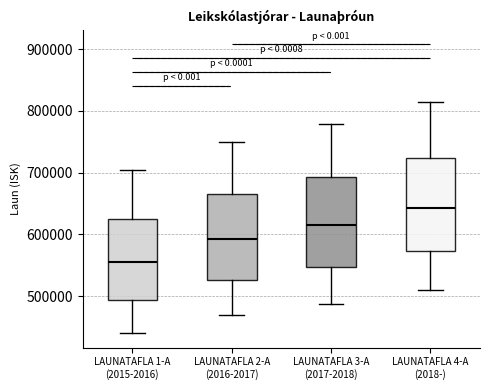

Reading left to right, read every box against the y-axis: the position of its median line, the range the box covers, and the ends of its whiskers. The values are not printed on the chart, so give them approximately, as read against the axis.

LAUNATAFLA 1-A (2015-2016): median 560000, box 490000 to 630000, whiskers 440000 to 700000
LAUNATAFLA 2-A (2016-2017): median 590000, box 530000 to 670000, whiskers 470000 to 750000
LAUNATAFLA 3-A (2017-2018): median 620000, box 550000 to 690000, whiskers 490000 to 780000
LAUNATAFLA 4-A (2018-): median 640000, box 570000 to 720000, whiskers 510000 to 810000